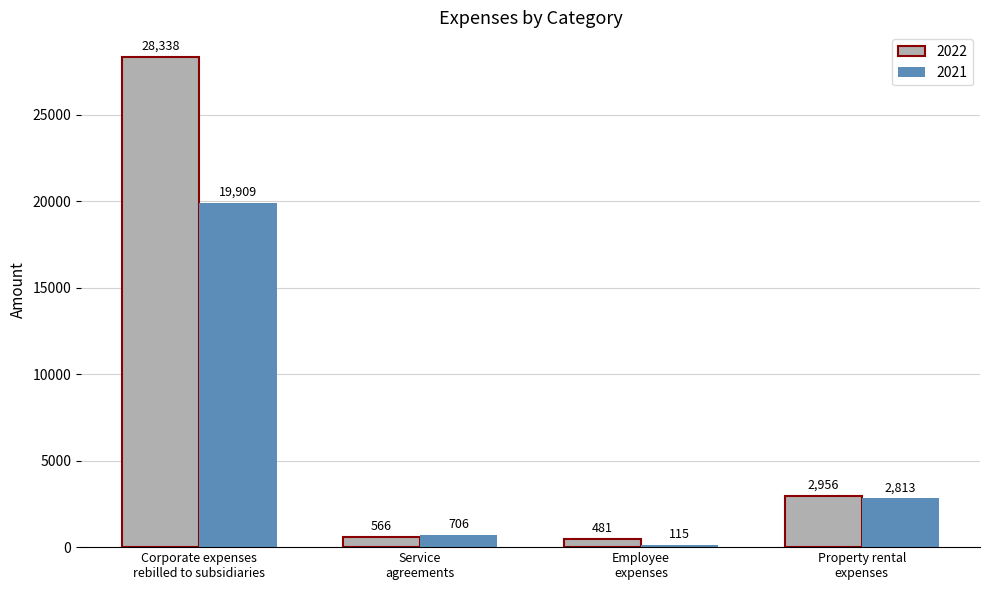

What is the label of the 4th bar from the left?

Property rental
expenses